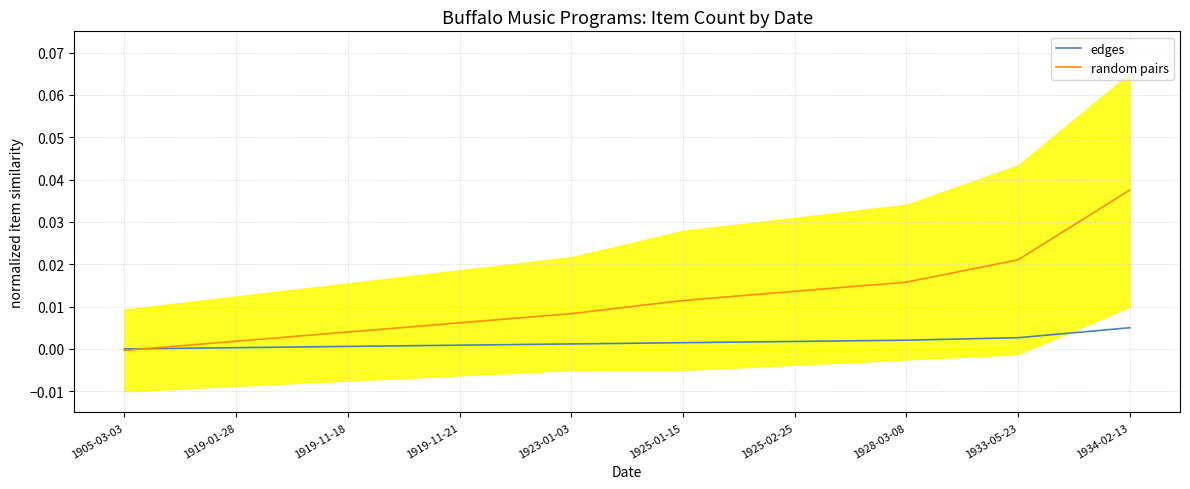

Between 1919-11-18 and 1928-03-08, which series saw the biggest shift?

random pairs